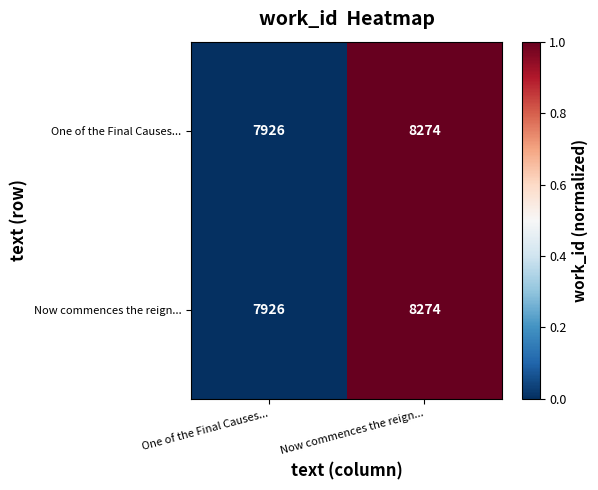

The One of the Final Causes... series shows 7926 at One of the Final Causes.... True or false?

True